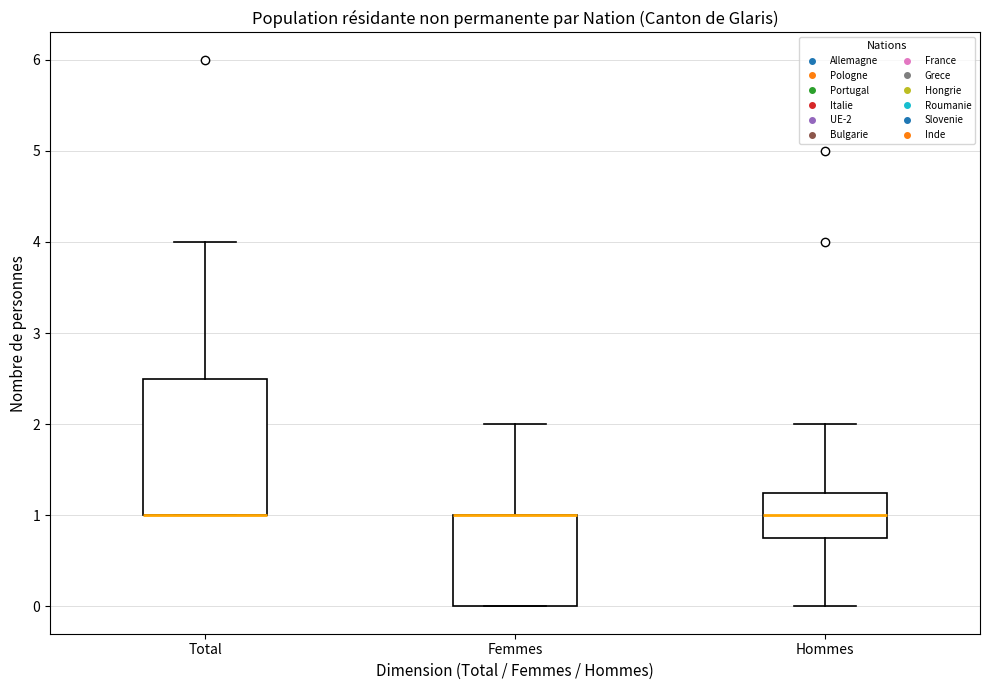

Reading left to right, transcribe this box plot: for each box, give where its median line is, the range the box spans, and where its two whiskers end, as read against the y-axis. The values are not printed on the chart, so give them approximately, as read against the axis.

Total: median 1.0 (drawn on the box's lower edge), box 1.0 to 2.5, whiskers 1.0 to 4.0
Femmes: median 1.0 (drawn on the box's upper edge), box 0.0 to 1.0, whiskers 0.0 to 2.0
Hommes: median 1.0, box 0.8 to 1.3, whiskers 0.0 to 2.0